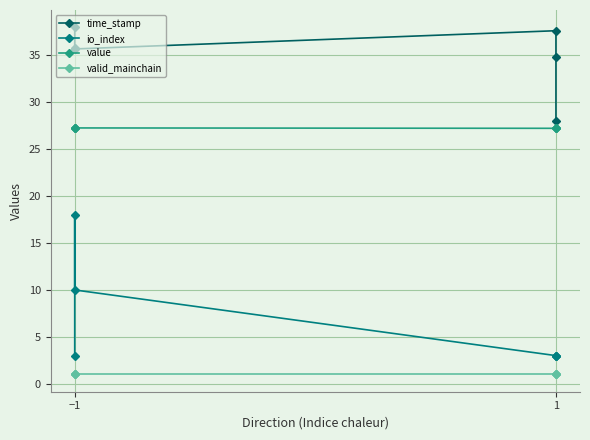

At which category is the sum across all series the highest?

−1